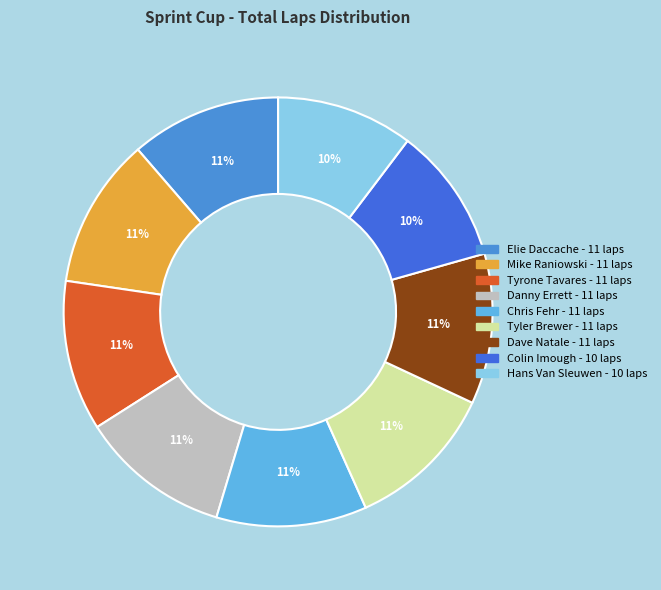

What percentage is the Elie Daccache slice, to the nearest percent?

11%